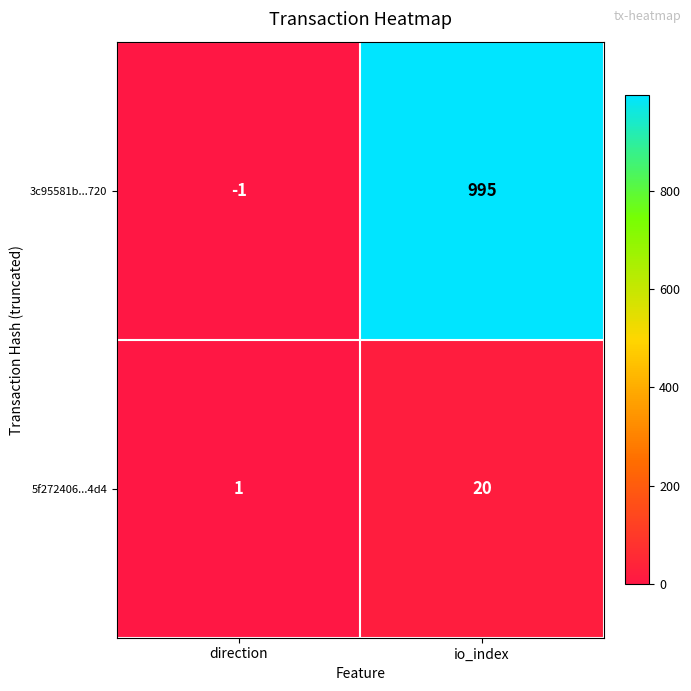

What is the sum of the 3c95581b...720 values at direction and io_index?

994